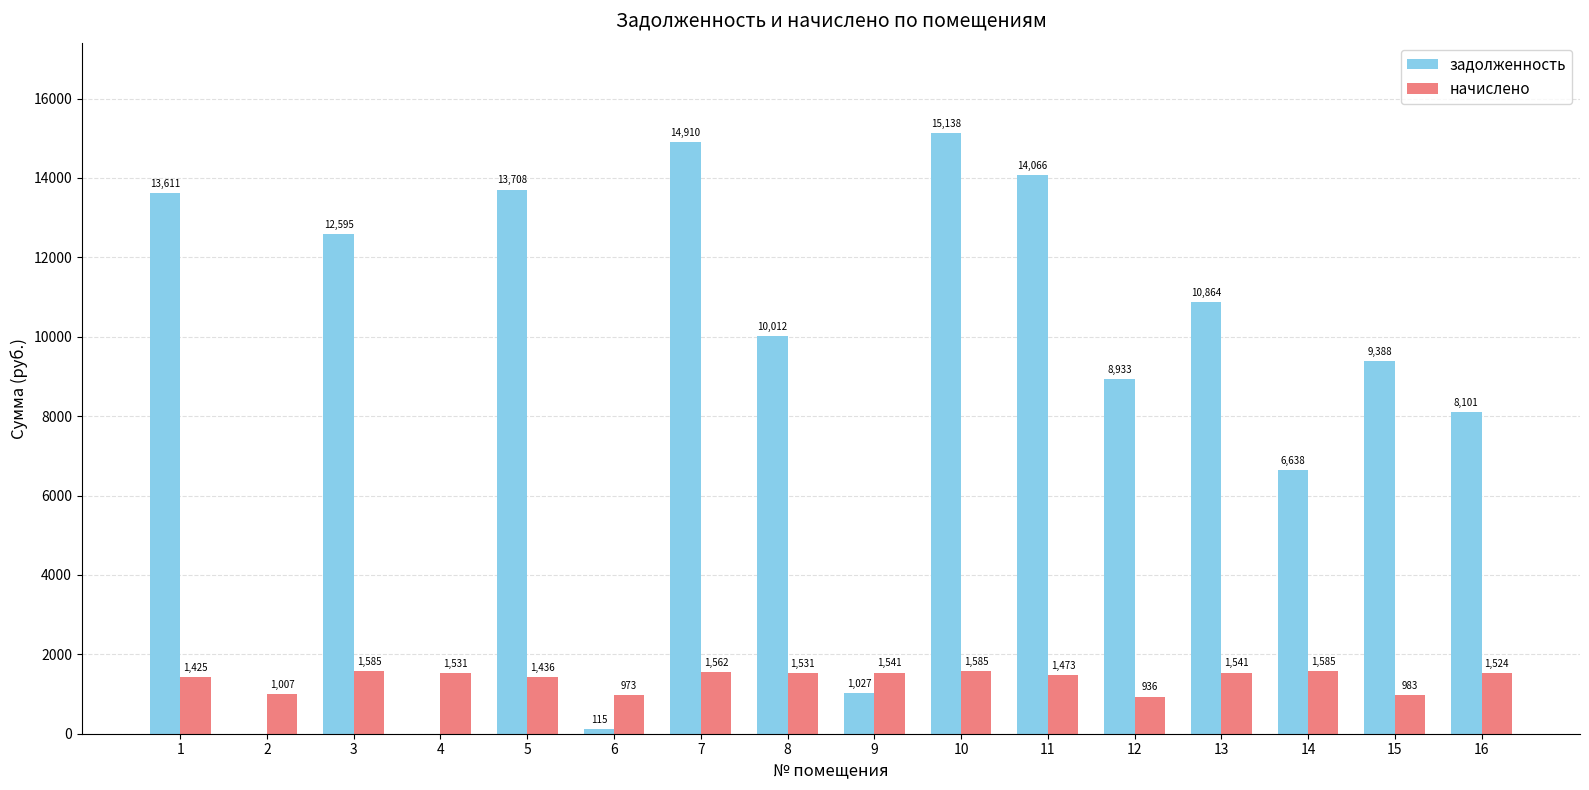

What is the greatest value displayed?

15137.5